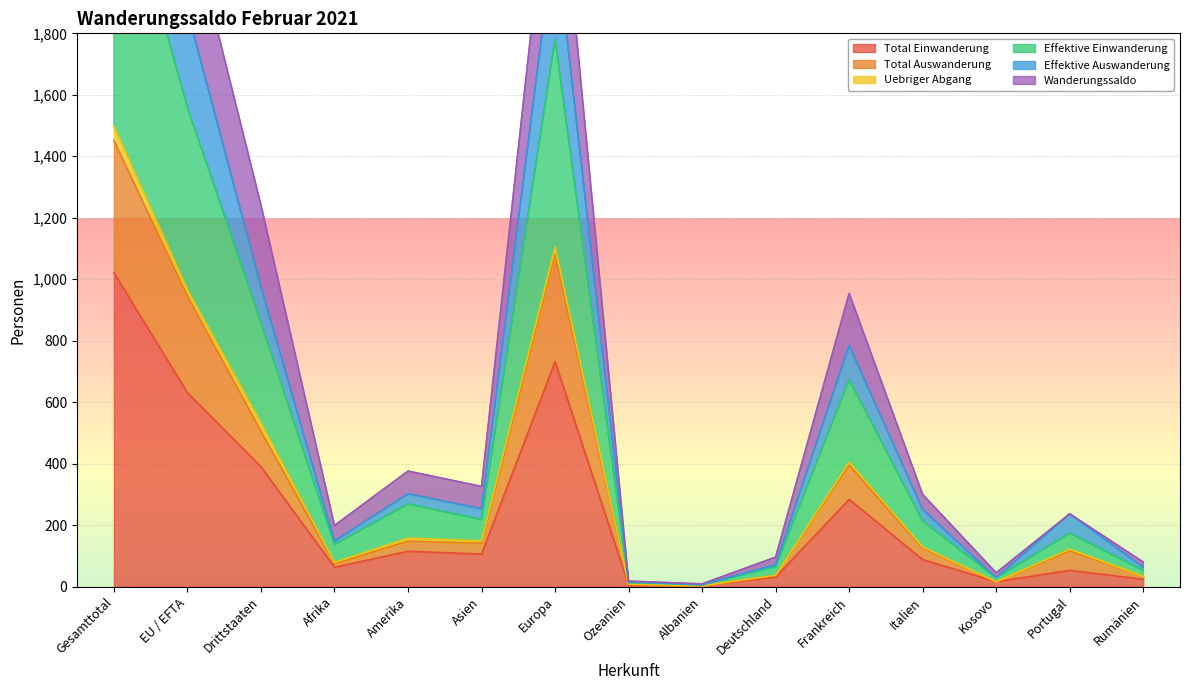

What is the approximate value of Effektive Einwanderung at Portugal, to the nearest 10?

170